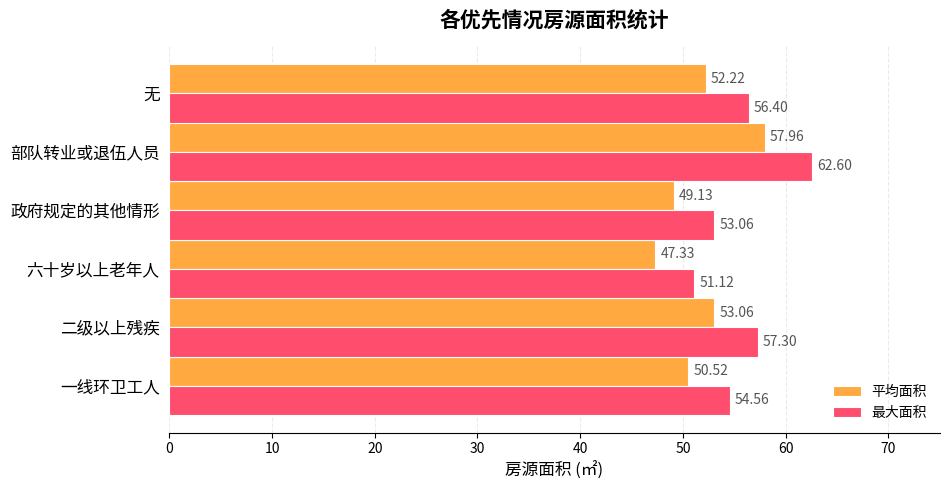

How many values in the 平均面积 series are below 52?

3